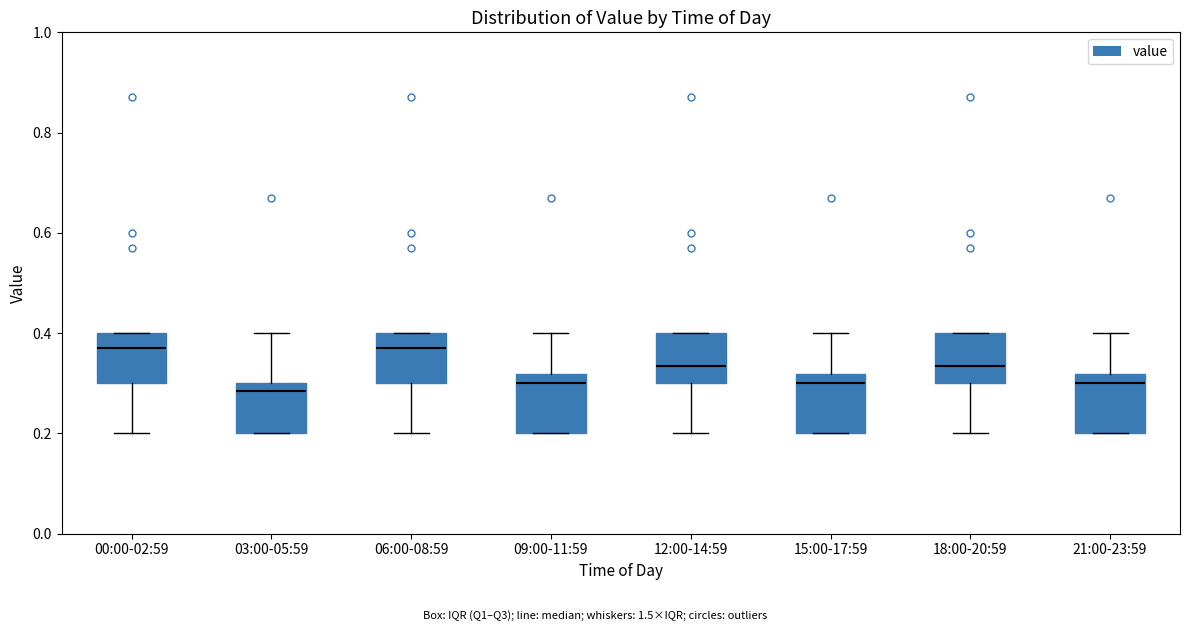

Reading left to right, transcribe this box plot: for each box, give where its median line is, the range the box spans, and where its two whiskers end, as read against the y-axis. The values are not printed on the chart, so give them approximately, as read against the axis.

00:00-02:59: median 0.38, box 0.30 to 0.40, whiskers 0.20 to 0.40
03:00-05:59: median 0.28, box 0.20 to 0.30, whiskers 0.20 to 0.40
06:00-08:59: median 0.38, box 0.30 to 0.40, whiskers 0.20 to 0.40
09:00-11:59: median 0.30, box 0.20 to 0.32, whiskers 0.20 to 0.40
12:00-14:59: median 0.34, box 0.30 to 0.40, whiskers 0.20 to 0.40
15:00-17:59: median 0.30, box 0.20 to 0.32, whiskers 0.20 to 0.40
18:00-20:59: median 0.34, box 0.30 to 0.40, whiskers 0.20 to 0.40
21:00-23:59: median 0.30, box 0.20 to 0.32, whiskers 0.20 to 0.40